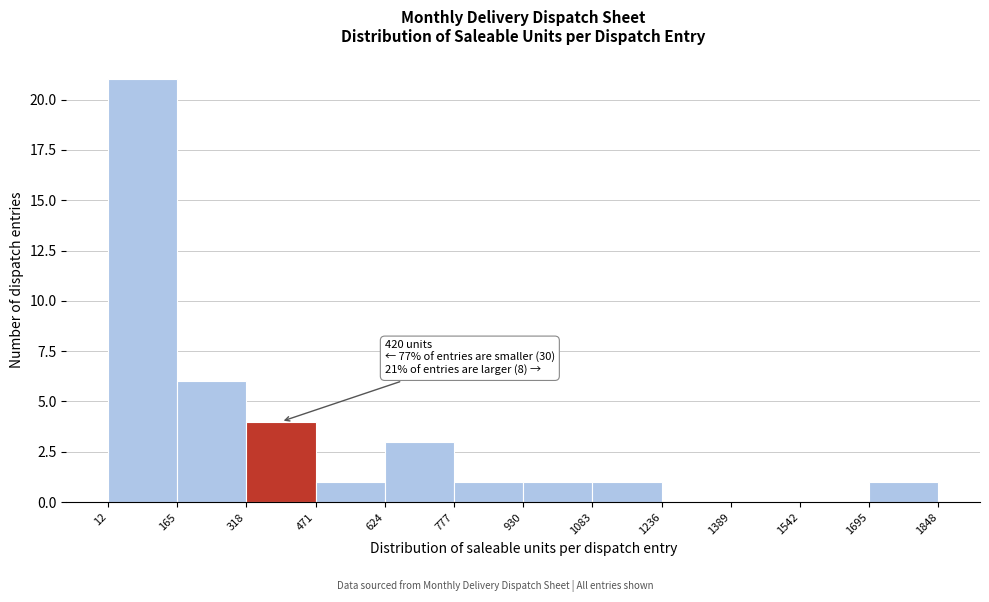

Over which range of the x-axis is the bar tallest?

12 to 165